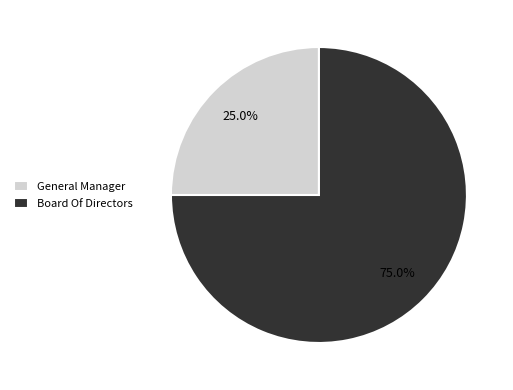

What is the smallest slice in the pie chart?

General Manager